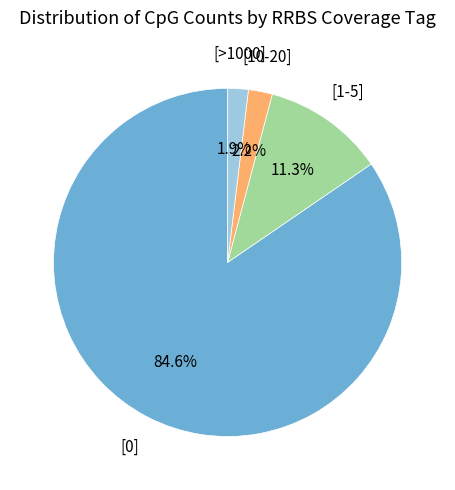

Count the number of slices in the pie.

4